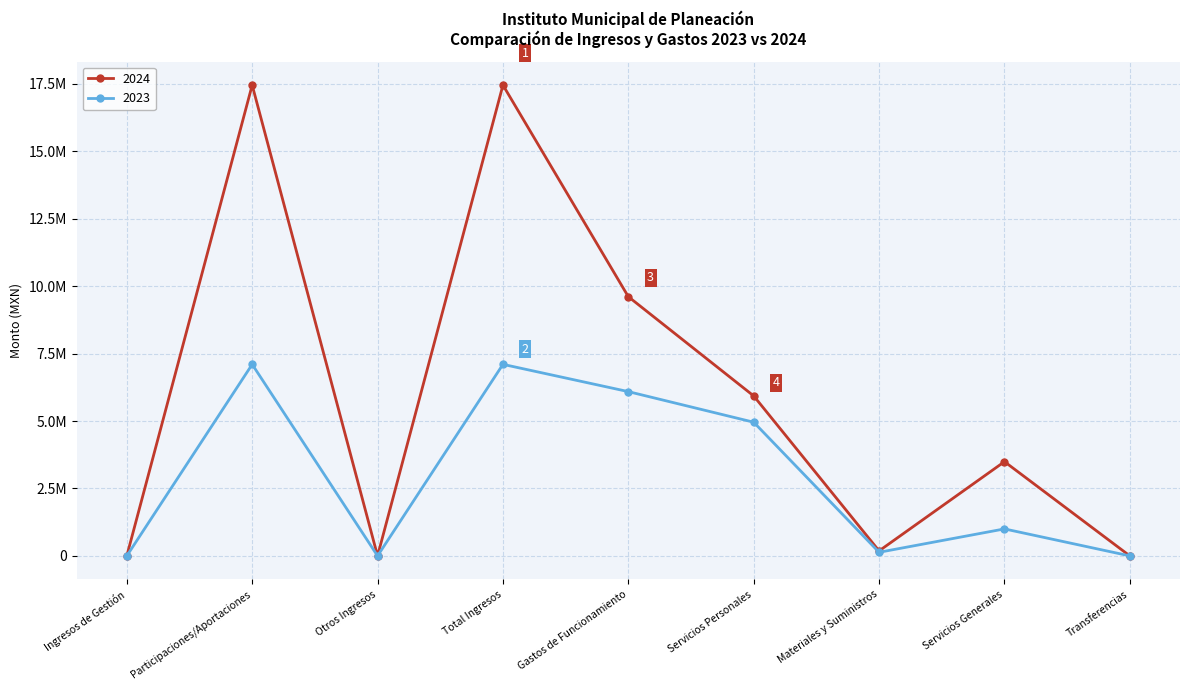

Where is the first local minimum for 2023?

Otros Ingresos